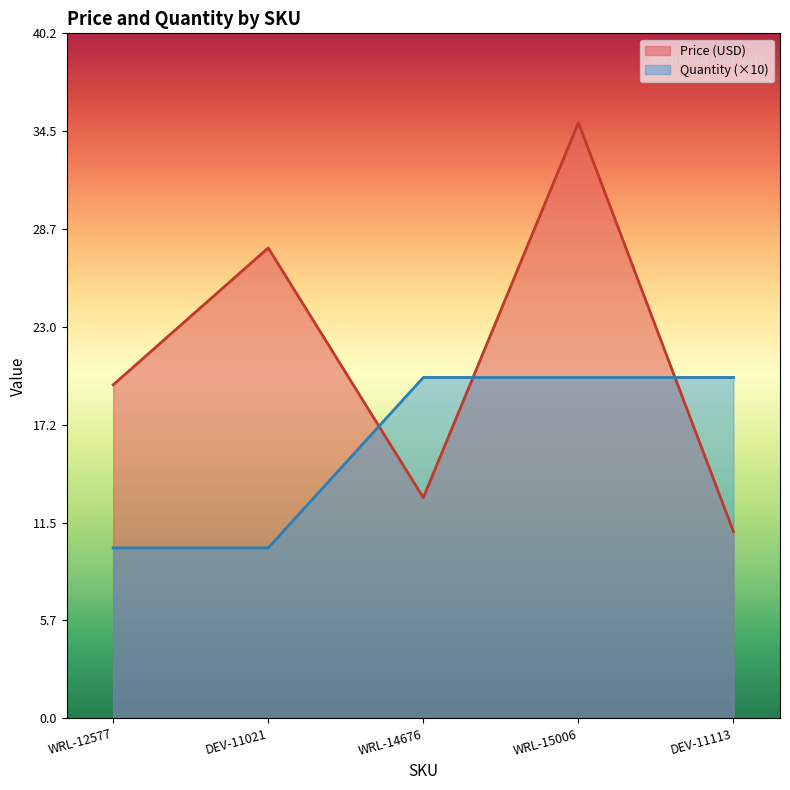

What is the minimum value for Price (USD)?

10.9